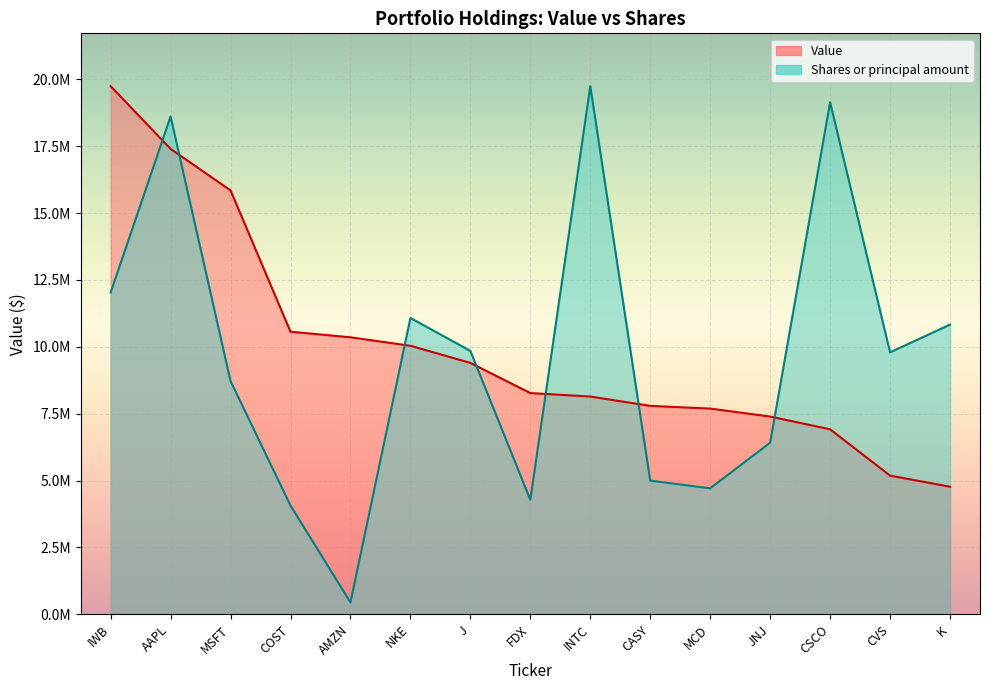

Between which two adjacent categories do Value and Shares or principal amount first intersect?

IWB and AAPL